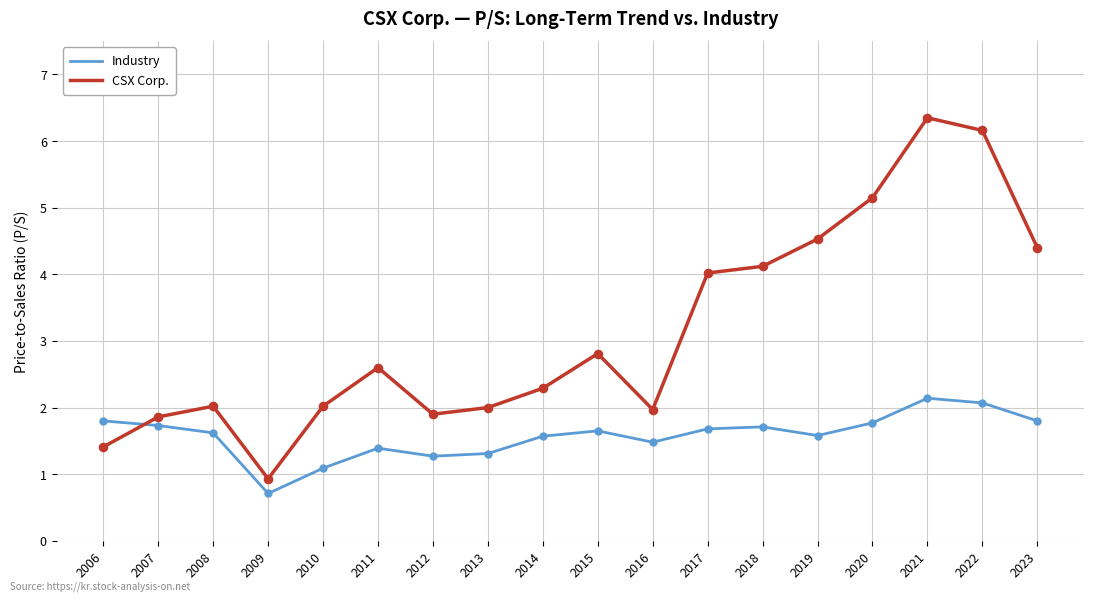

What is the difference between the highest and lowest values at 2014?

0.7